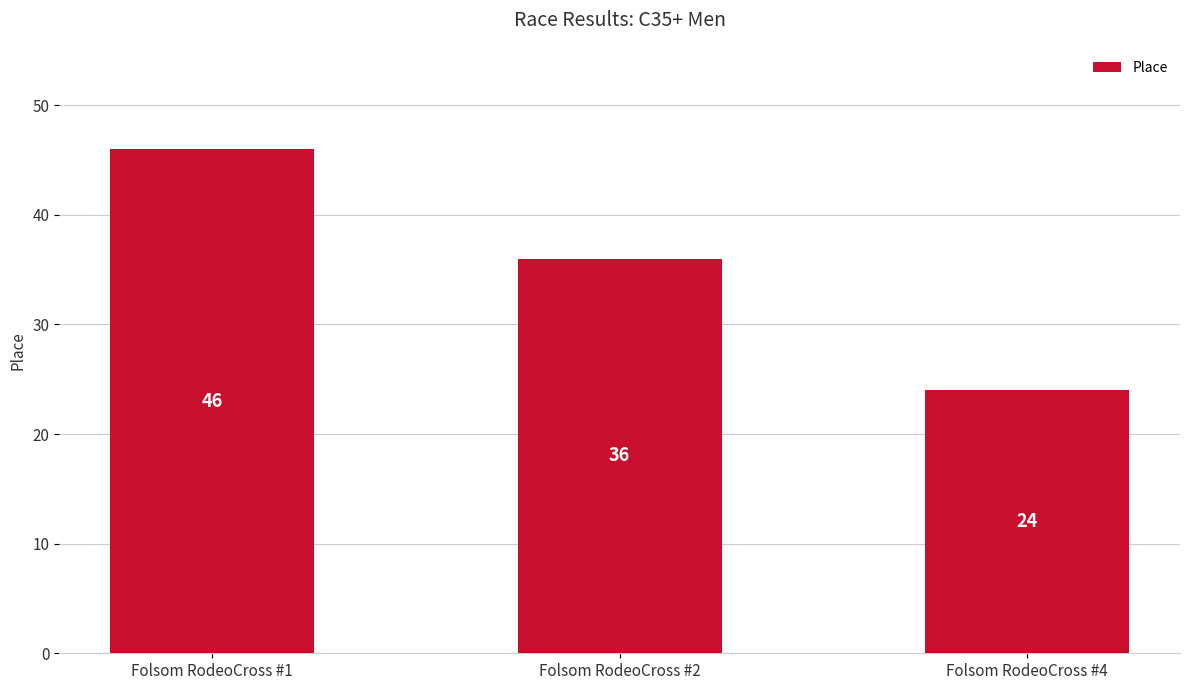

The chart shows a value of 81 at Folsom RodeoCross #1. True or false?

False